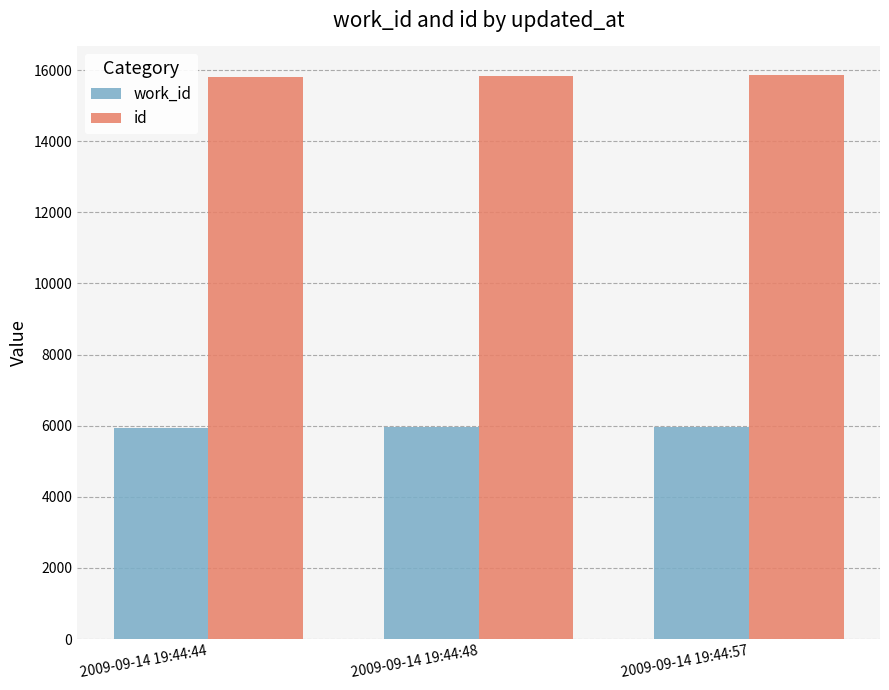

What is the total value across all series at 2009-09-14 19:44:44?

21740